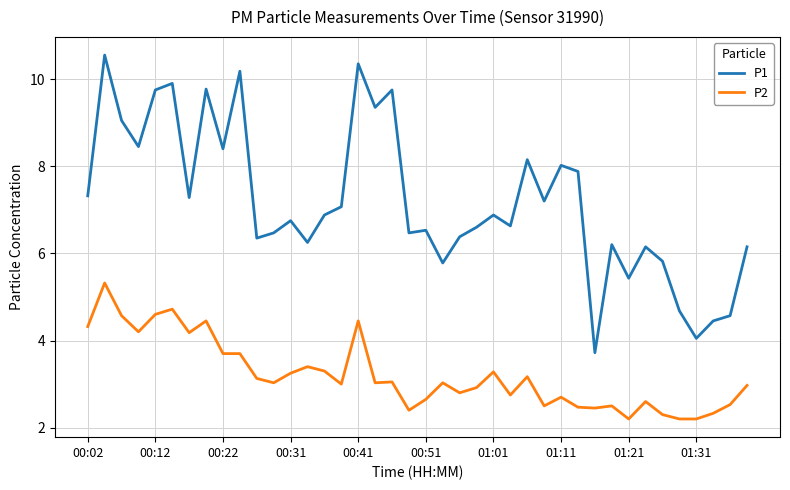

What are all the series names shown in the legend?

P1, P2